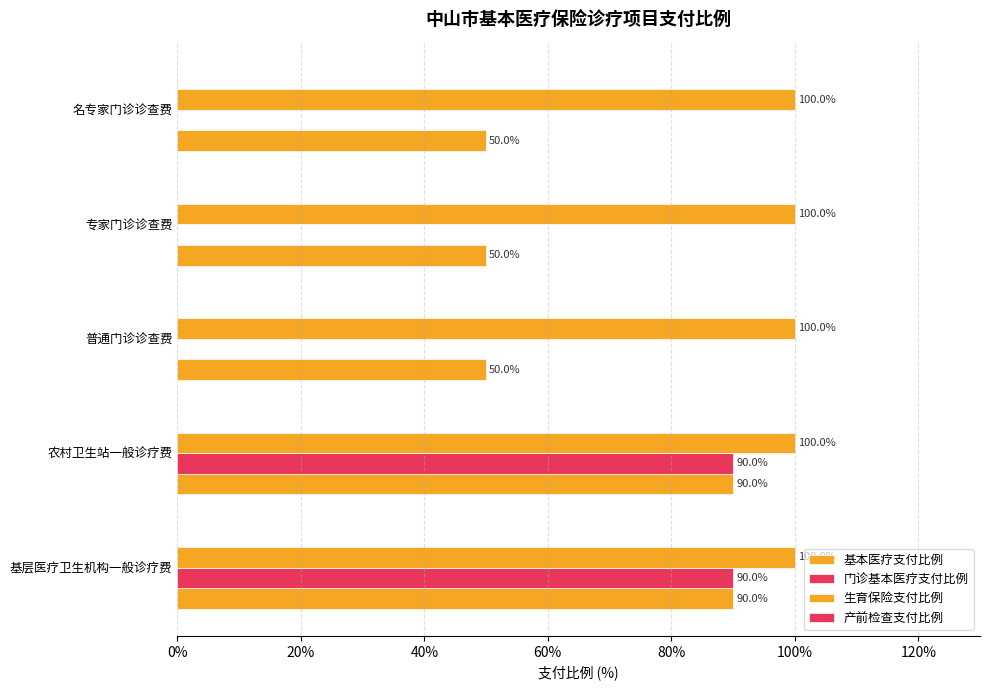

How many distinct data groups are displayed?

3